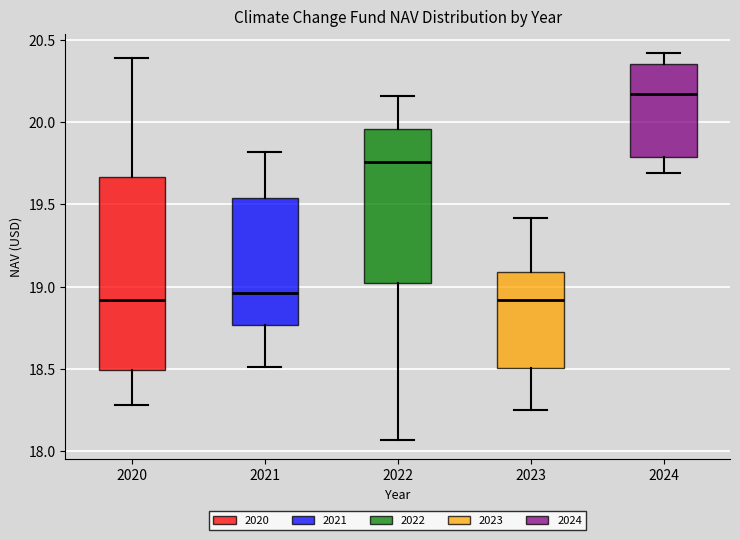

Reading left to right, read every box against the y-axis: the position of its median line, the range the box covers, and the ends of its whiskers. The values are not printed on the chart, so give them approximately, as read against the axis.

2020: median 18.90, box 18.50 to 19.65, whiskers 18.30 to 20.40
2021: median 18.95, box 18.75 to 19.55, whiskers 18.50 to 19.80
2022: median 19.75, box 19.00 to 19.95, whiskers 18.05 to 20.15
2023: median 18.90, box 18.50 to 19.10, whiskers 18.25 to 19.40
2024: median 20.15, box 19.80 to 20.35, whiskers 19.70 to 20.40